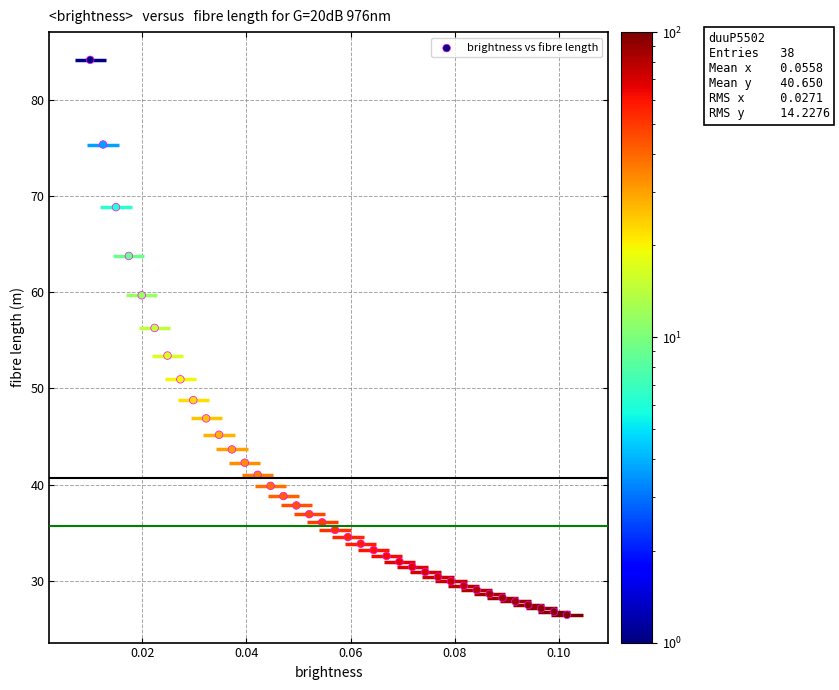

What is the range of Y values (max minus min)?

57.8